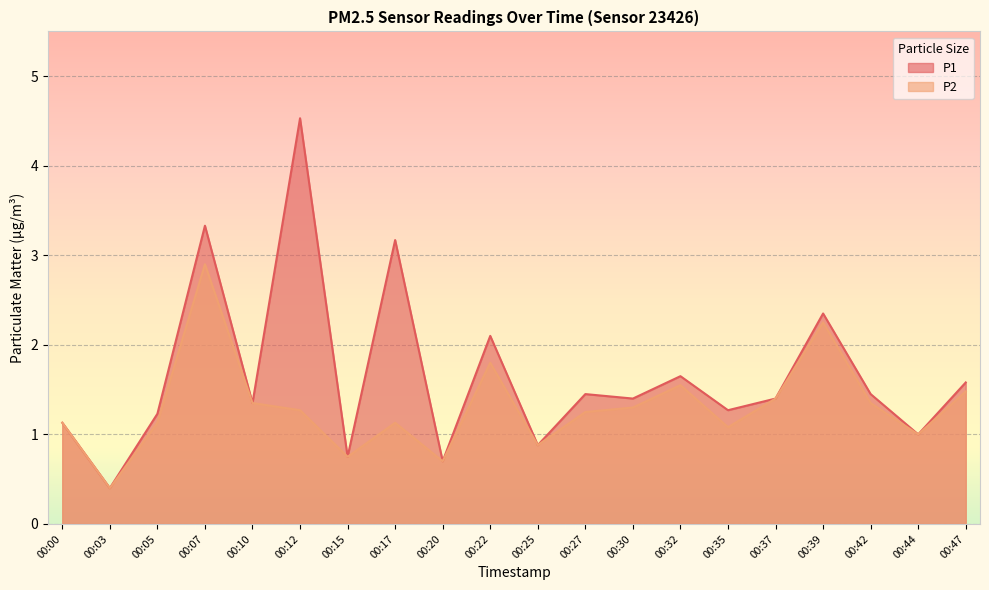

What is the total value across all series at 00:05?

2.4